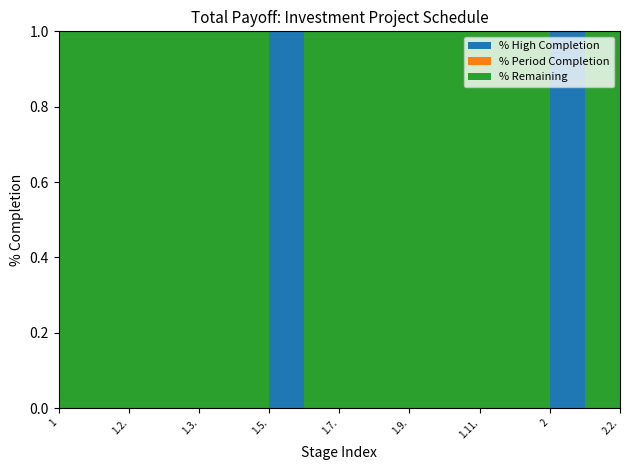

True or false: the data shows 1 at 1.1..

False